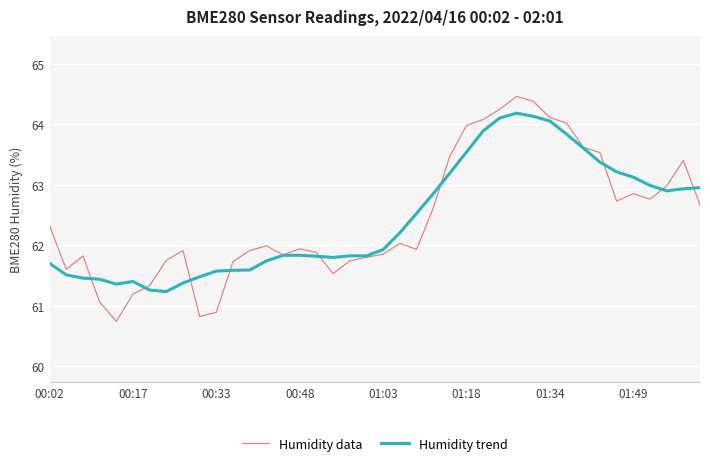

What is the maximum value shown in the chart?

64.5